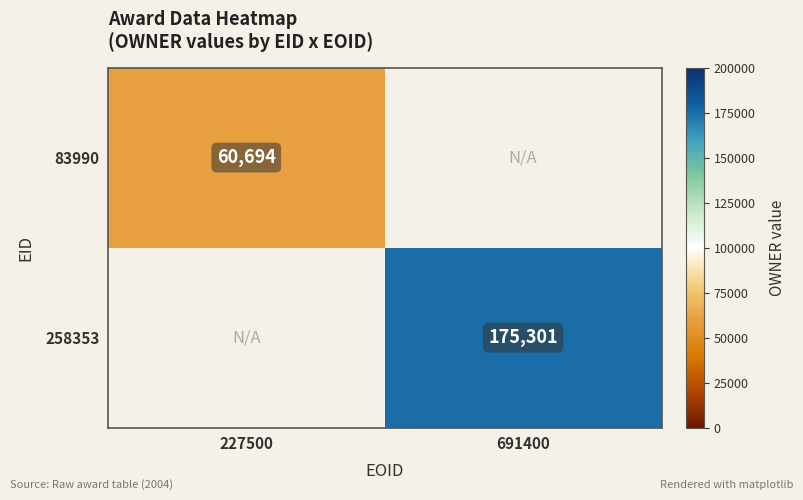

What is the maximum value shown in the chart?

175301.0